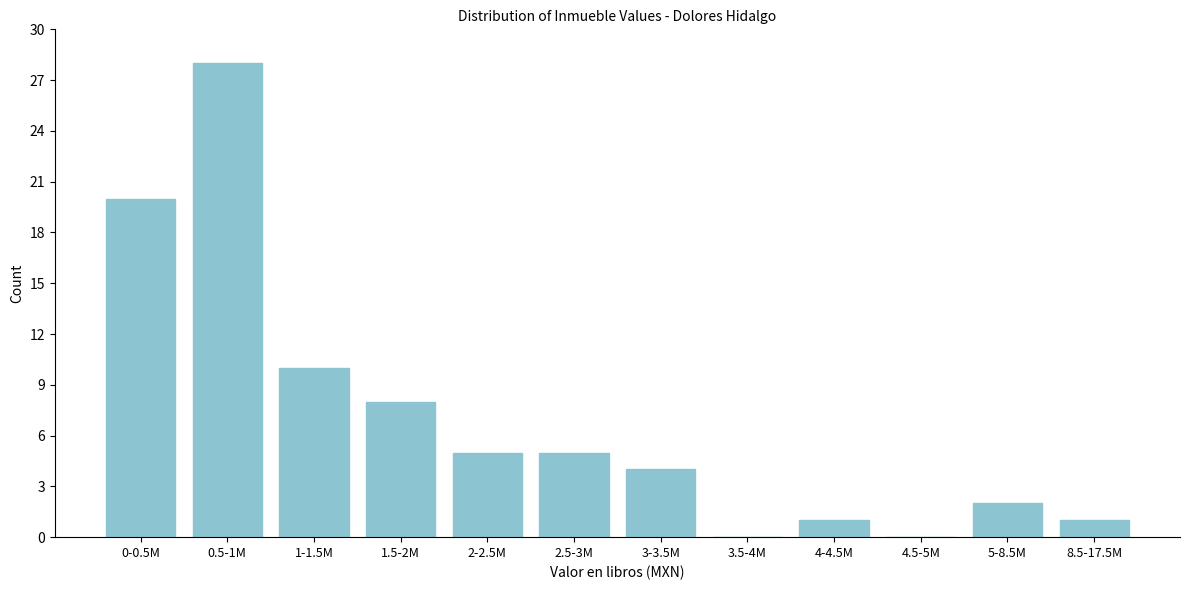

Reading right to left, what are all the values shown in this chart?

8.5-17.5M=1	5-8.5M=2	4.5-5M=0	4-4.5M=1	3.5-4M=0	3-3.5M=4	2.5-3M=5	2-2.5M=5	1.5-2M=8	1-1.5M=10	0.5-1M=28	0-0.5M=20